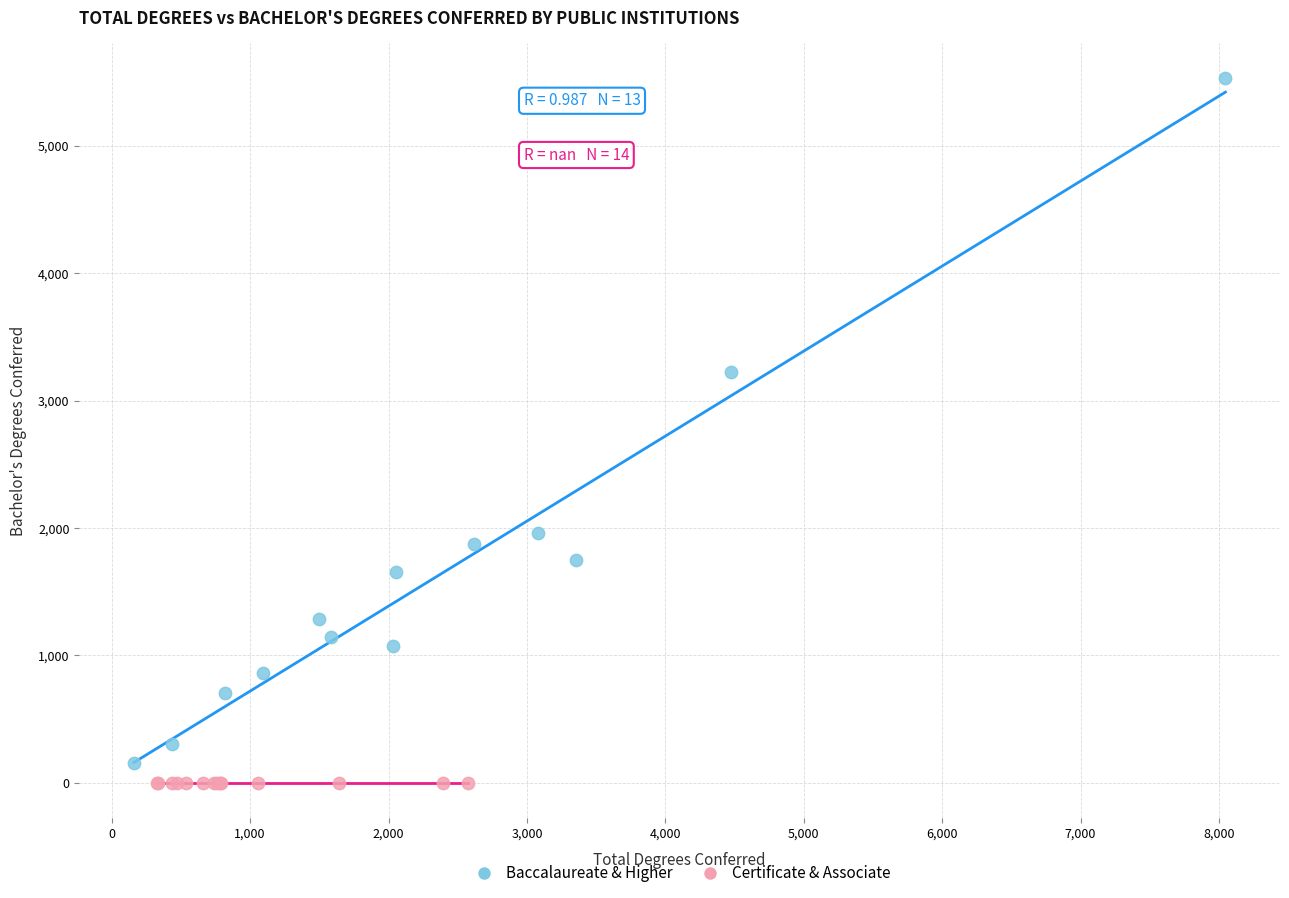

Which series contains the highest Y value?

Baccalaureate & Higher